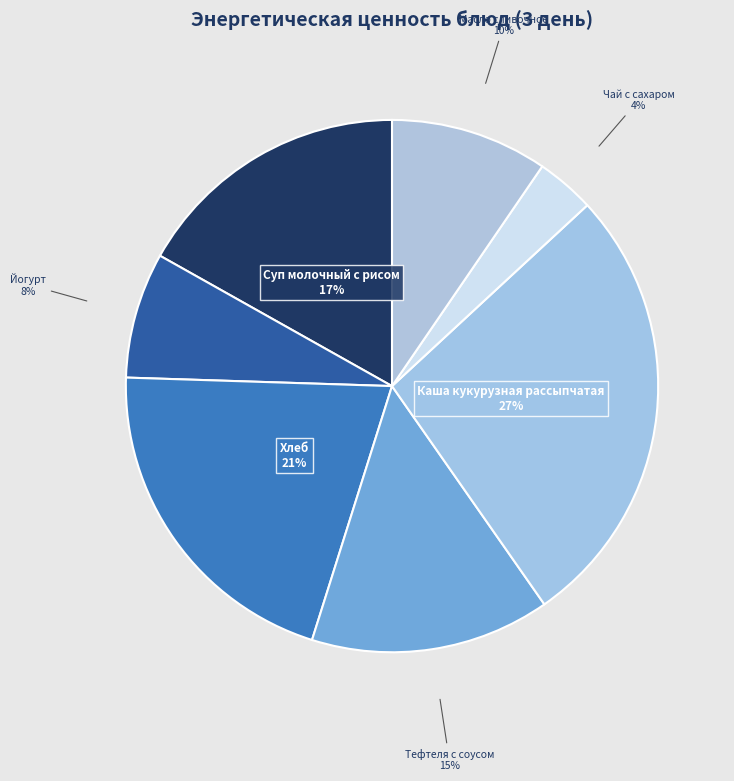

How many segments does this pie chart have?

7